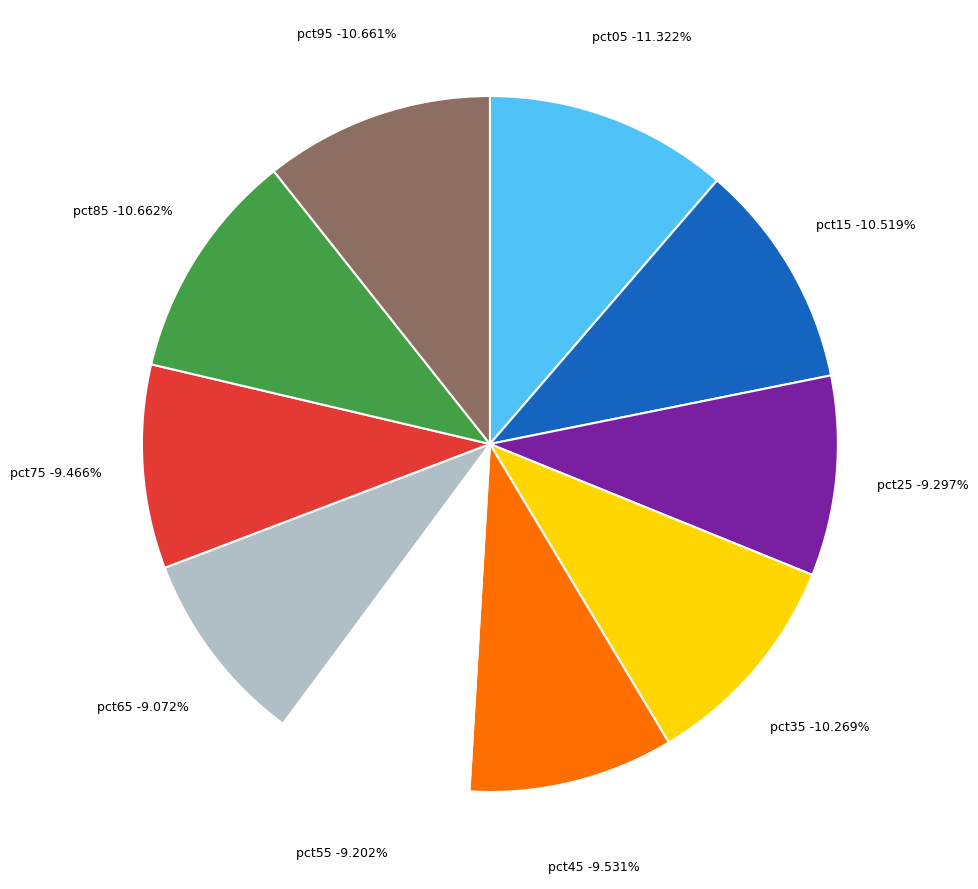

To the nearest percent, what is the combined percentage of pct65 and pct05?

20%